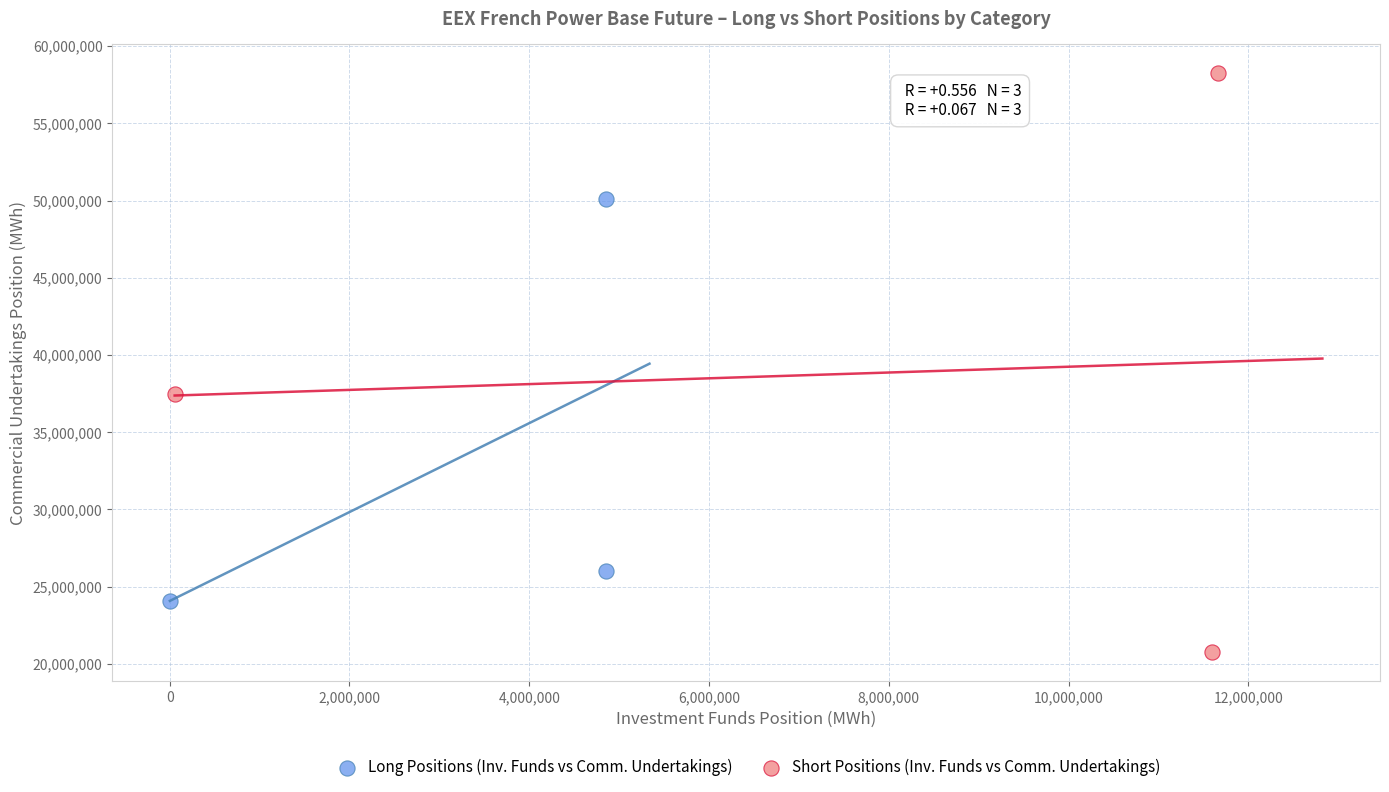

Which series reaches the minimum Y coordinate?

Short Positions (Inv. Funds vs Comm. Undertakings)